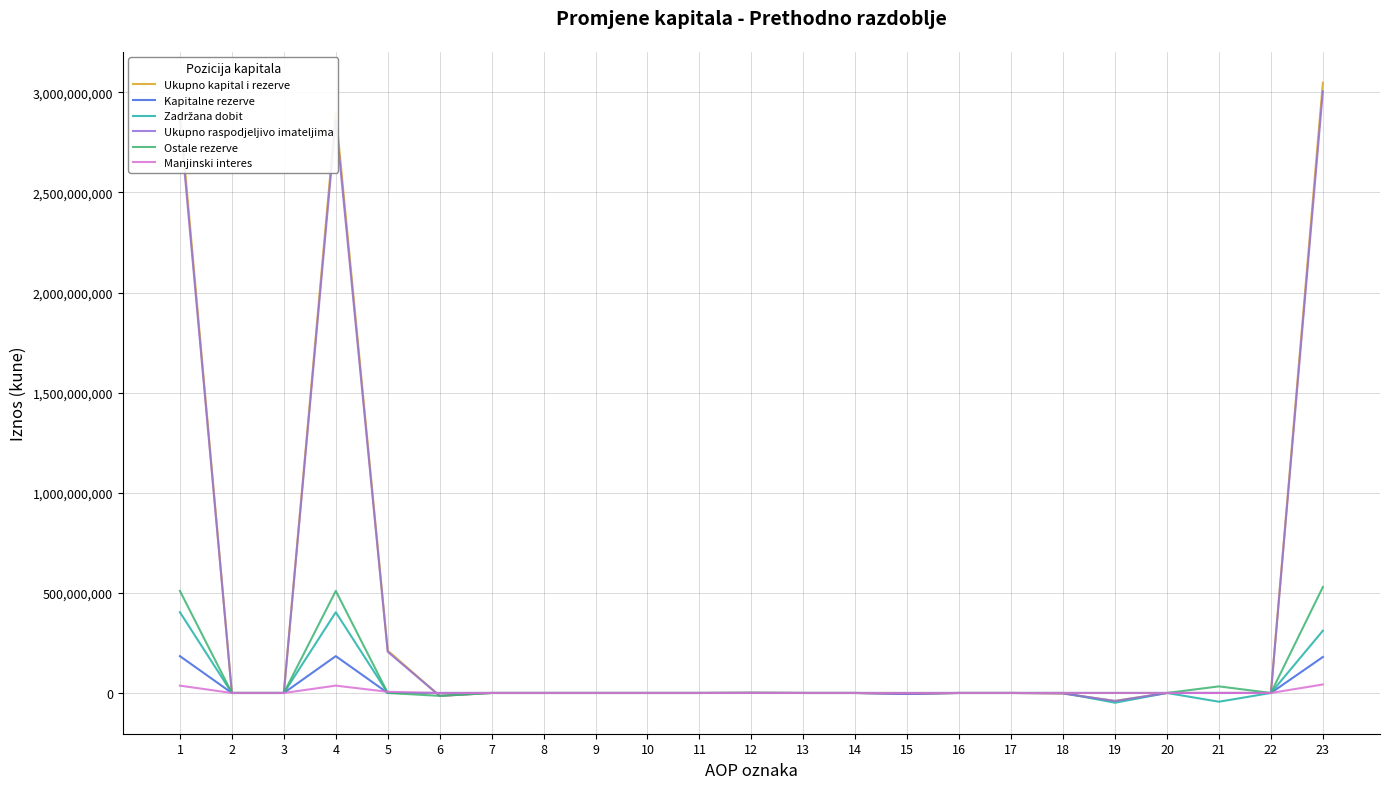

Which series has the widest spread of values?

Ukupno kapital i rezerve